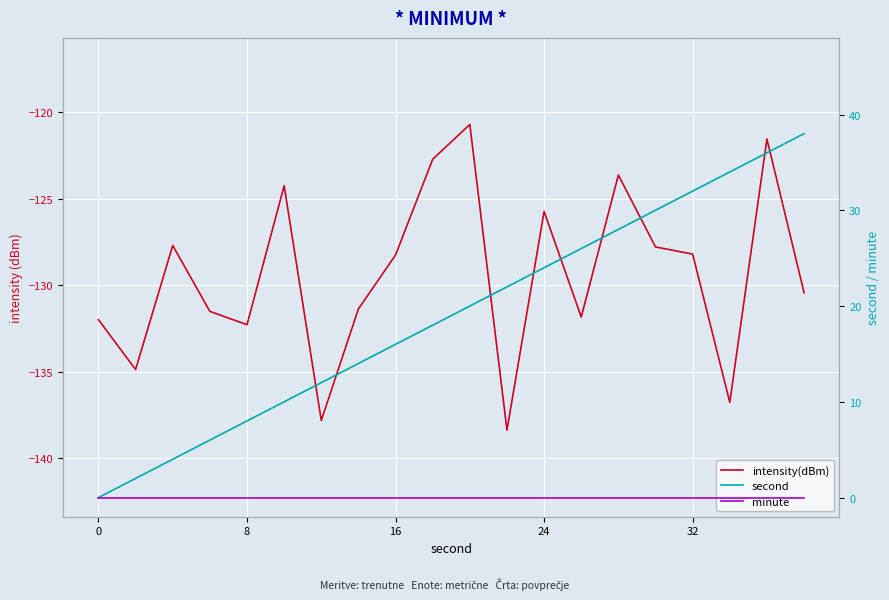

The intensity(dBm) series shows -122.7 at 9. True or false?

True